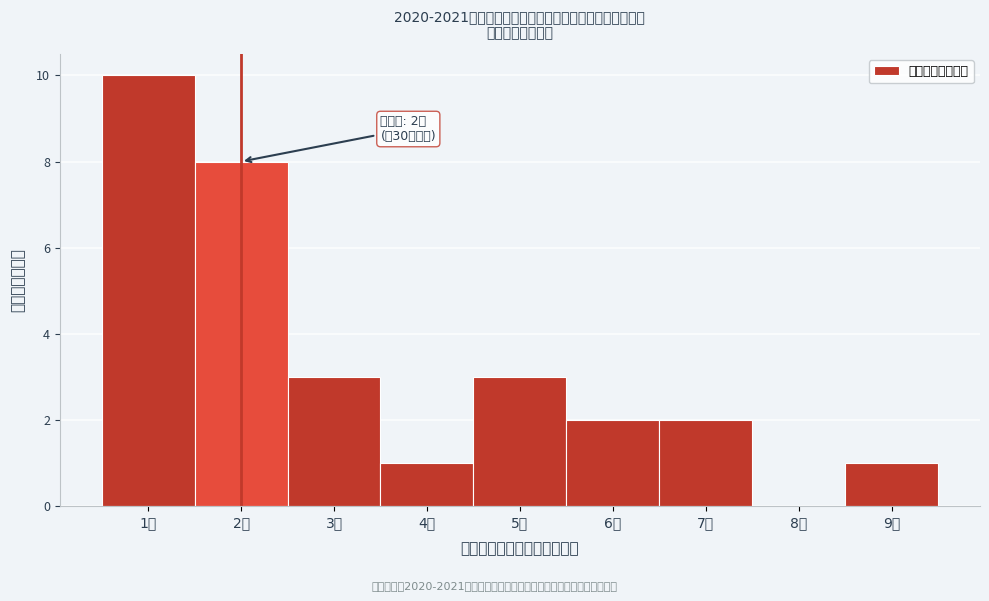

Over which range of the x-axis is the bar tallest?

0.5 to 1.5